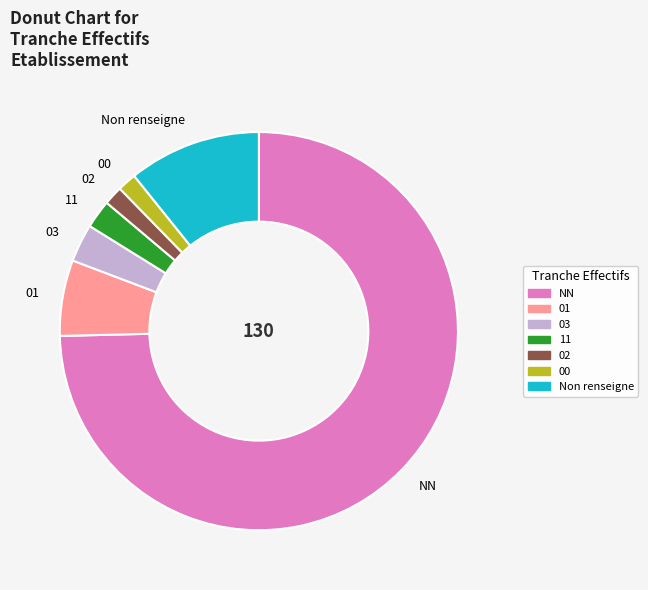

Combined, do NN and 03 account for over 50%?

Yes